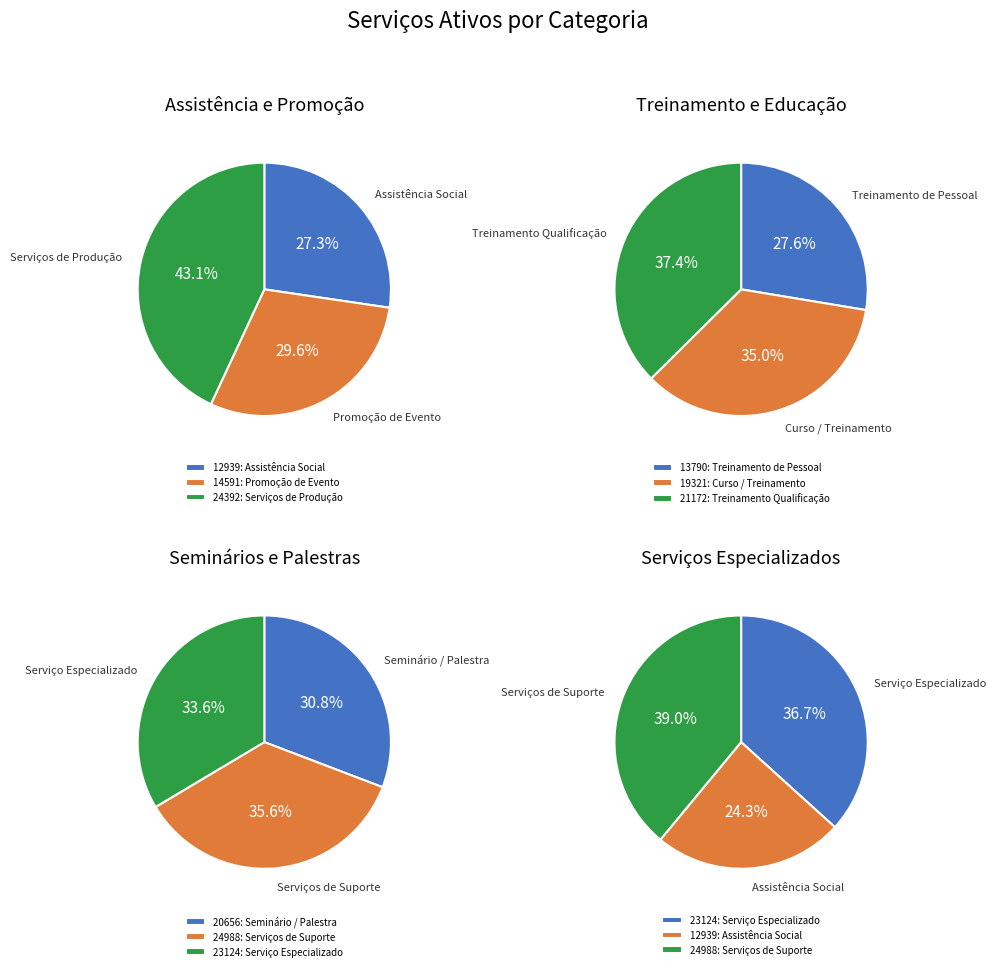

What is the change in value from 21172: Treinamento Qualificação to 24392: Serviços de Produção?

+322